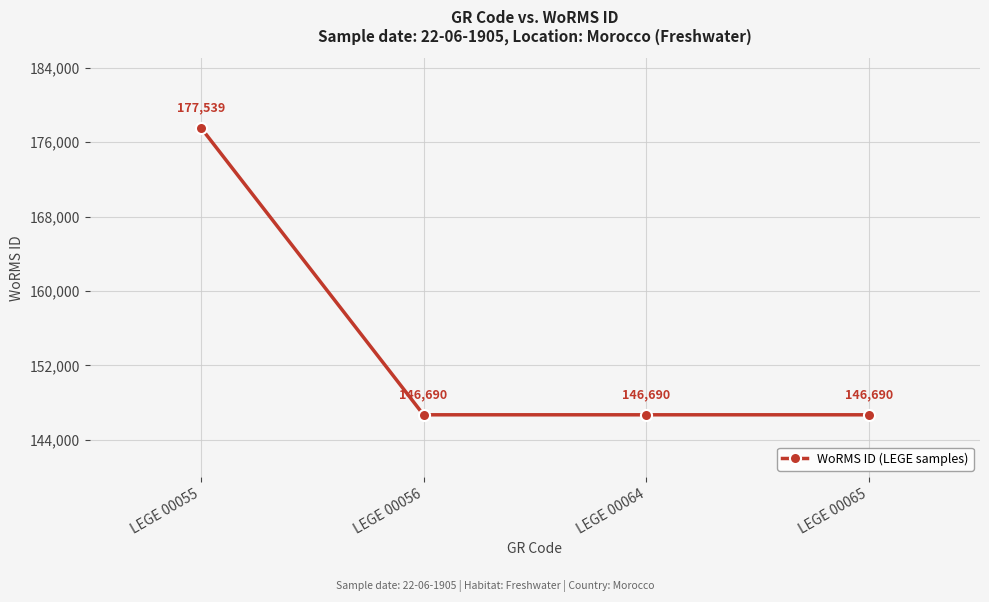

What is the minimum value shown in the chart?

146690